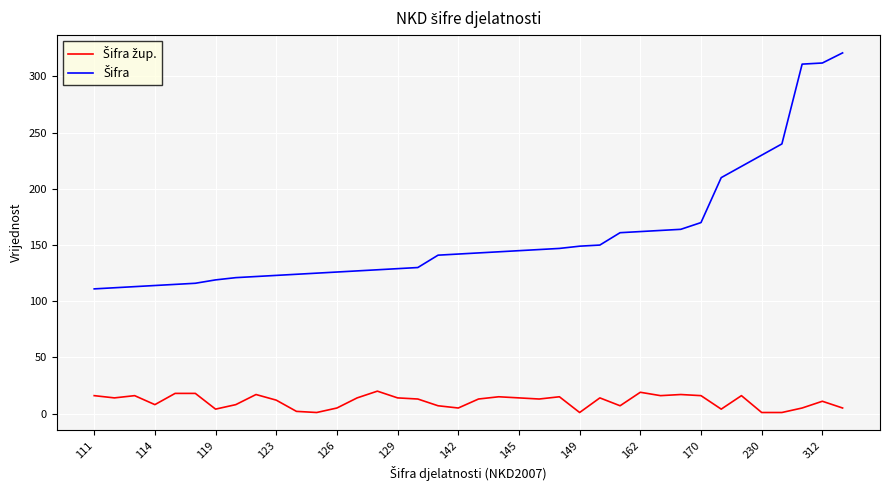

How many lines are shown in the chart?

2